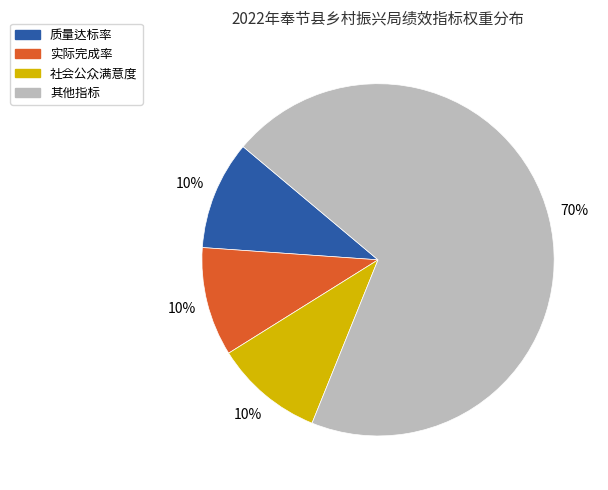

To the nearest percent, what is the average slice percentage?

25%